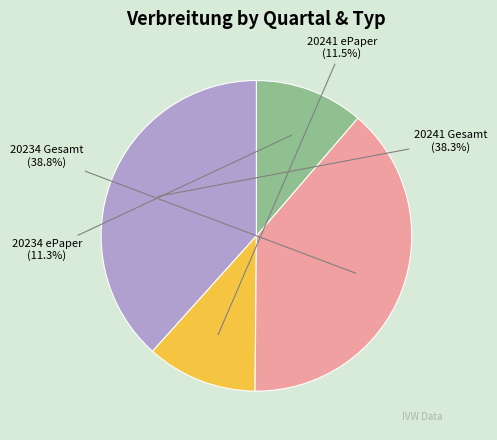

Is it true that 20241 Gesamt is 38% of the pie?

True